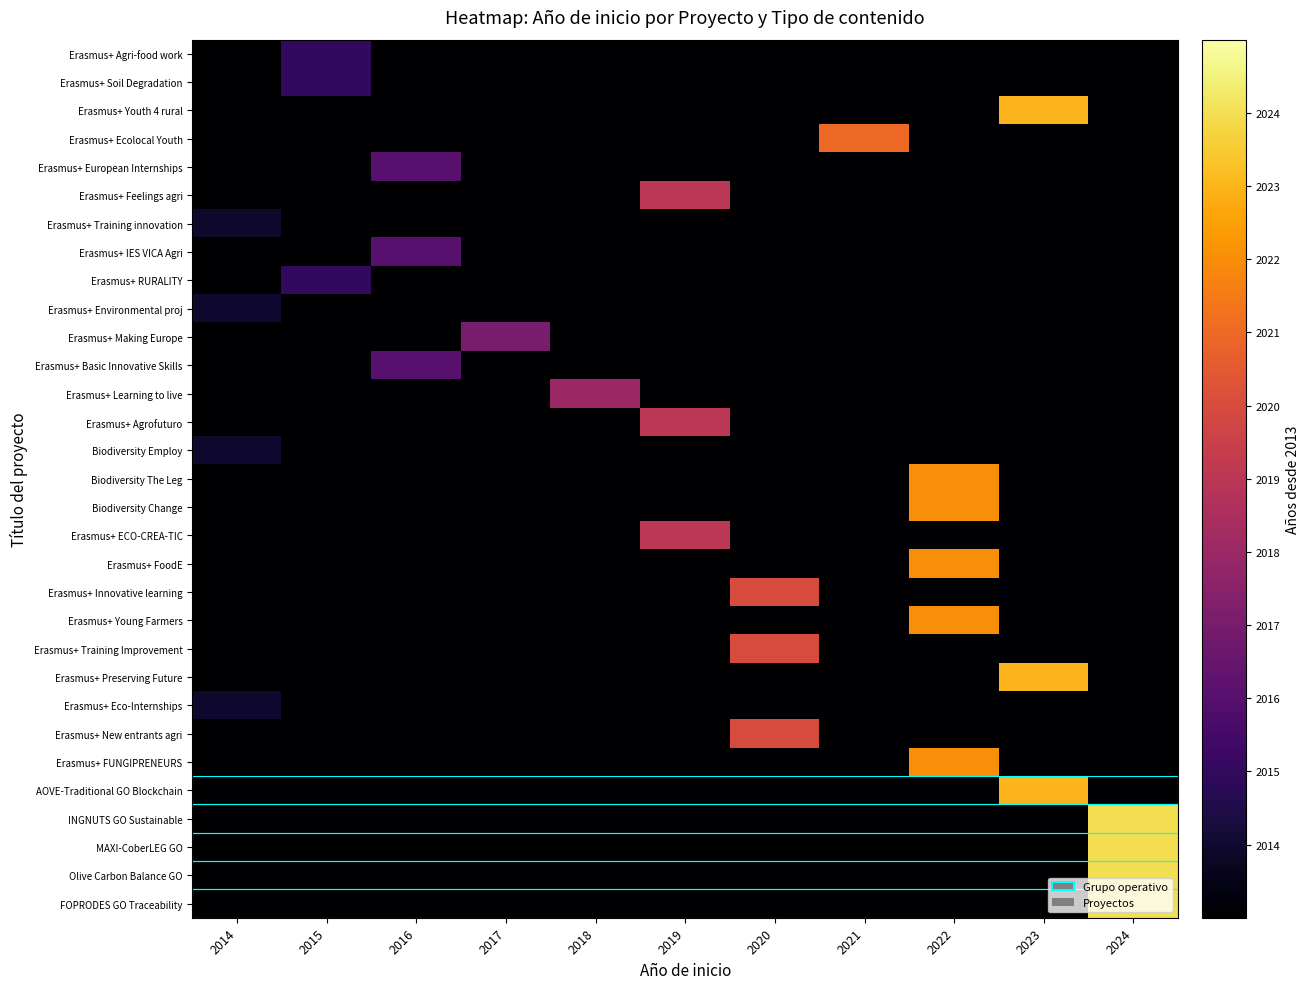

Reading left to right, transcribe all the data shown in this chart.

Erasmus+ Agri-food work: 2014=0	2015=2	2016=0	2017=0	2018=0	2019=0	2020=0	2021=0	2022=0	2023=0	2024=0
Erasmus+ Soil Degradation: 2014=0	2015=2	2016=0	2017=0	2018=0	2019=0	2020=0	2021=0	2022=0	2023=0	2024=0
Erasmus+ Youth 4 rural: 2014=0	2015=0	2016=0	2017=0	2018=0	2019=0	2020=0	2021=0	2022=0	2023=10	2024=0
Erasmus+ Ecolocal Youth: 2014=0	2015=0	2016=0	2017=0	2018=0	2019=0	2020=0	2021=8	2022=0	2023=0	2024=0
Erasmus+ European Internships: 2014=0	2015=0	2016=3	2017=0	2018=0	2019=0	2020=0	2021=0	2022=0	2023=0	2024=0
Erasmus+ Feelings agri: 2014=0	2015=0	2016=0	2017=0	2018=0	2019=6	2020=0	2021=0	2022=0	2023=0	2024=0
Erasmus+ Training innovation: 2014=1	2015=0	2016=0	2017=0	2018=0	2019=0	2020=0	2021=0	2022=0	2023=0	2024=0
Erasmus+ IES VICA Agri: 2014=0	2015=0	2016=3	2017=0	2018=0	2019=0	2020=0	2021=0	2022=0	2023=0	2024=0
Erasmus+ RURALITY: 2014=0	2015=2	2016=0	2017=0	2018=0	2019=0	2020=0	2021=0	2022=0	2023=0	2024=0
Erasmus+ Environmental proj: 2014=1	2015=0	2016=0	2017=0	2018=0	2019=0	2020=0	2021=0	2022=0	2023=0	2024=0
Erasmus+ Making Europe: 2014=0	2015=0	2016=0	2017=4	2018=0	2019=0	2020=0	2021=0	2022=0	2023=0	2024=0
Erasmus+ Basic Innovative Skills: 2014=0	2015=0	2016=3	2017=0	2018=0	2019=0	2020=0	2021=0	2022=0	2023=0	2024=0
Erasmus+ Learning to live: 2014=0	2015=0	2016=0	2017=0	2018=5	2019=0	2020=0	2021=0	2022=0	2023=0	2024=0
Erasmus+ Agrofuturo: 2014=0	2015=0	2016=0	2017=0	2018=0	2019=6	2020=0	2021=0	2022=0	2023=0	2024=0
Biodiversity Employ: 2014=1	2015=0	2016=0	2017=0	2018=0	2019=0	2020=0	2021=0	2022=0	2023=0	2024=0
Biodiversity The Leg: 2014=0	2015=0	2016=0	2017=0	2018=0	2019=0	2020=0	2021=0	2022=9	2023=0	2024=0
Biodiversity Change: 2014=0	2015=0	2016=0	2017=0	2018=0	2019=0	2020=0	2021=0	2022=9	2023=0	2024=0
Erasmus+ ECO-CREA-TIC: 2014=0	2015=0	2016=0	2017=0	2018=0	2019=6	2020=0	2021=0	2022=0	2023=0	2024=0
Erasmus+ FoodE: 2014=0	2015=0	2016=0	2017=0	2018=0	2019=0	2020=0	2021=0	2022=9	2023=0	2024=0
Erasmus+ Innovative learning: 2014=0	2015=0	2016=0	2017=0	2018=0	2019=0	2020=7	2021=0	2022=0	2023=0	2024=0
Erasmus+ Young Farmers: 2014=0	2015=0	2016=0	2017=0	2018=0	2019=0	2020=0	2021=0	2022=9	2023=0	2024=0
Erasmus+ Training Improvement: 2014=0	2015=0	2016=0	2017=0	2018=0	2019=0	2020=7	2021=0	2022=0	2023=0	2024=0
Erasmus+ Preserving Future: 2014=0	2015=0	2016=0	2017=0	2018=0	2019=0	2020=0	2021=0	2022=0	2023=10	2024=0
Erasmus+ Eco-Internships: 2014=1	2015=0	2016=0	2017=0	2018=0	2019=0	2020=0	2021=0	2022=0	2023=0	2024=0
Erasmus+ New entrants agri: 2014=0	2015=0	2016=0	2017=0	2018=0	2019=0	2020=7	2021=0	2022=0	2023=0	2024=0
Erasmus+ FUNGIPRENEURS: 2014=0	2015=0	2016=0	2017=0	2018=0	2019=0	2020=0	2021=0	2022=9	2023=0	2024=0
AOVE-Traditional GO Blockchain: 2014=0	2015=0	2016=0	2017=0	2018=0	2019=0	2020=0	2021=0	2022=0	2023=10	2024=0
INGNUTS GO Sustainable: 2014=0	2015=0	2016=0	2017=0	2018=0	2019=0	2020=0	2021=0	2022=0	2023=0	2024=11
MAXI-CoberLEG GO: 2014=0	2015=0	2016=0	2017=0	2018=0	2019=0	2020=0	2021=0	2022=0	2023=0	2024=11
Olive Carbon Balance GO: 2014=0	2015=0	2016=0	2017=0	2018=0	2019=0	2020=0	2021=0	2022=0	2023=0	2024=11
FOPRODES GO Traceability: 2014=0	2015=0	2016=0	2017=0	2018=0	2019=0	2020=0	2021=0	2022=0	2023=0	2024=11